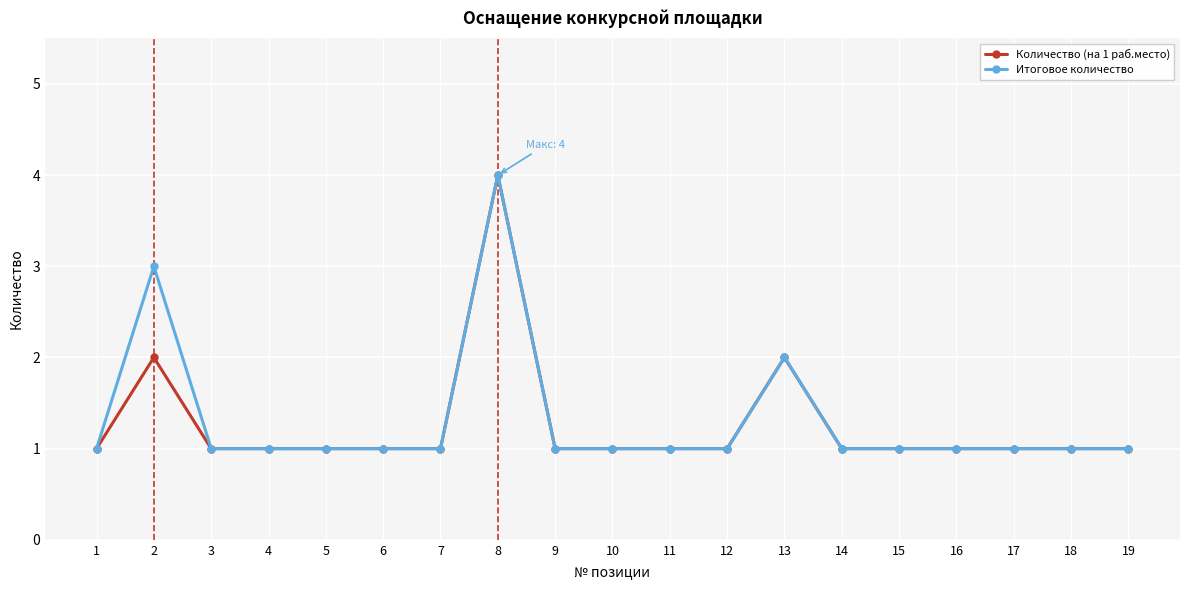

Reading left to right, transcribe all the data shown in this chart.

Количество (на 1 раб.место): 1=1	2=2	3=1	4=1	5=1	6=1	7=1	8=4	9=1	10=1	11=1	12=1	13=2	14=1	15=1	16=1	17=1	18=1	19=1
Итоговое количество: 1=1	2=3	3=1	4=1	5=1	6=1	7=1	8=4	9=1	10=1	11=1	12=1	13=2	14=1	15=1	16=1	17=1	18=1	19=1